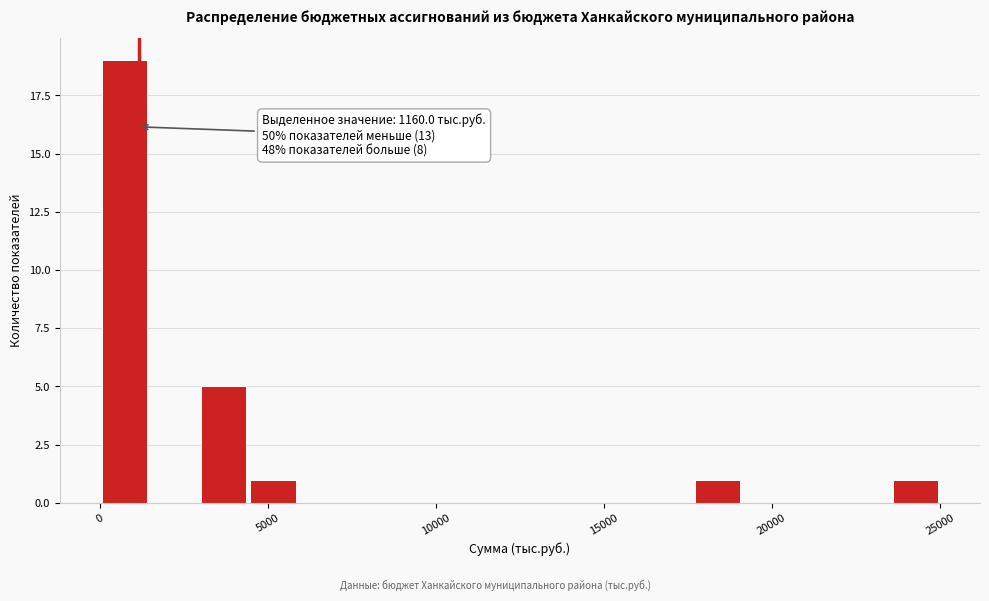

Around what value on the x-axis is the tallest bar? Give the approximate position of its centre, as read against the axis.

500